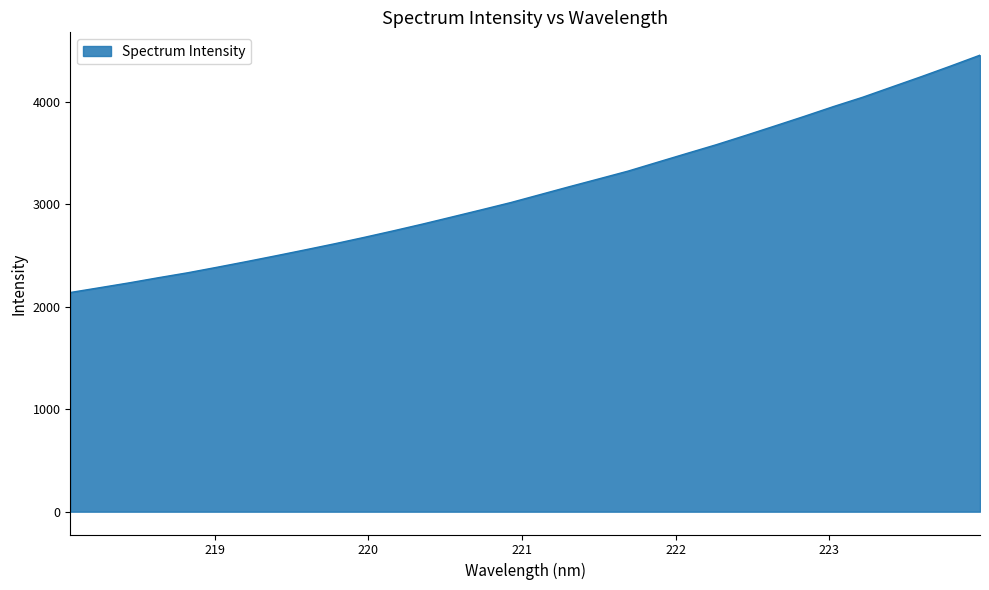

What is the difference between the maximum and minimum values?

2315.4